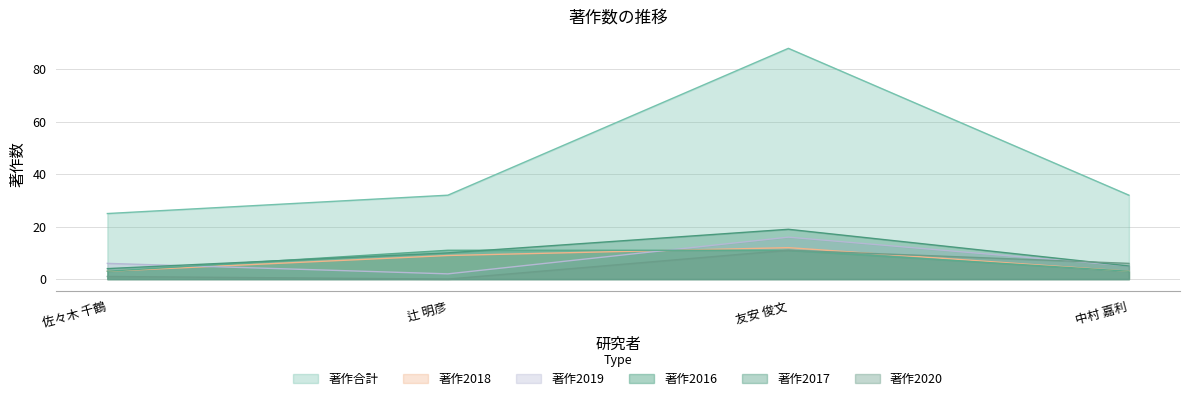

True or false: 著作2016 and 著作2020 intersect in this chart.

False